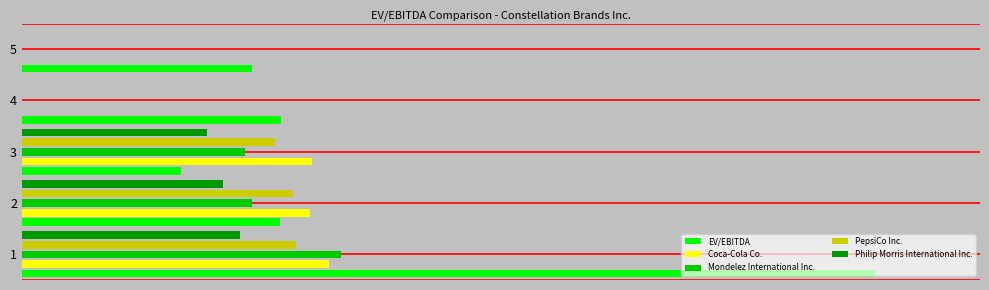

What are all the series names shown in the legend?

EV/EBITDA, Coca-Cola Co., Mondelez International Inc., PepsiCo Inc., Philip Morris International Inc.